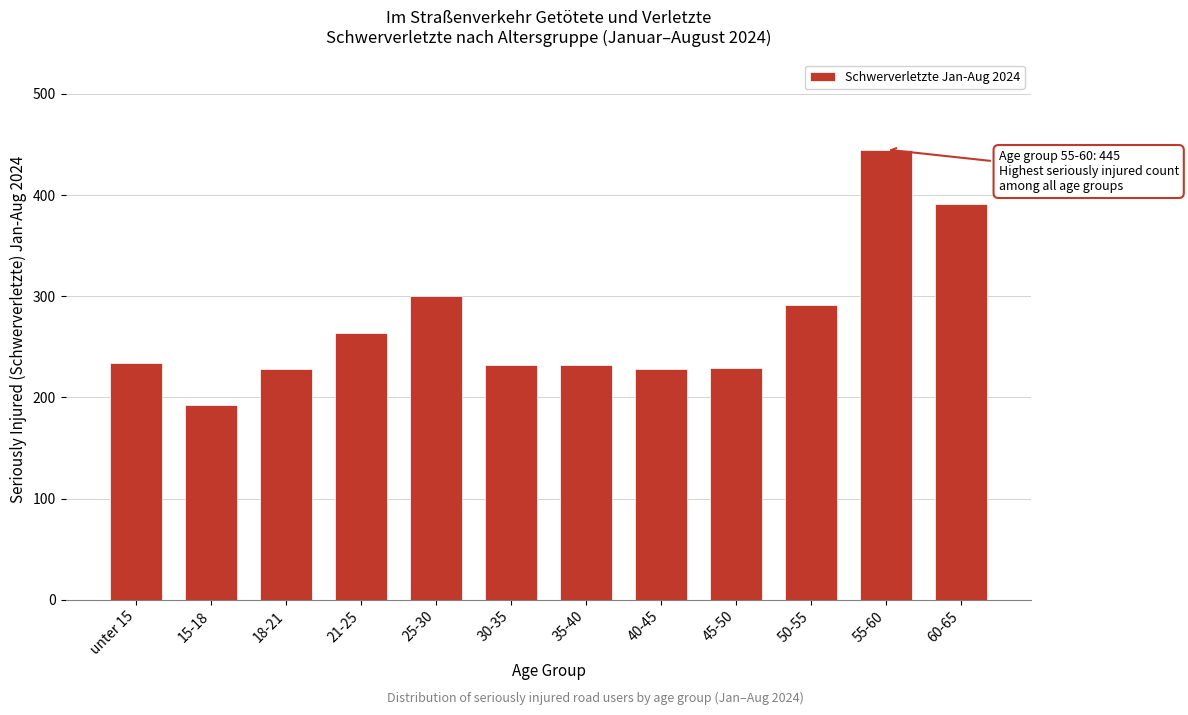

The value at 35-40 is 232. True or false?

True